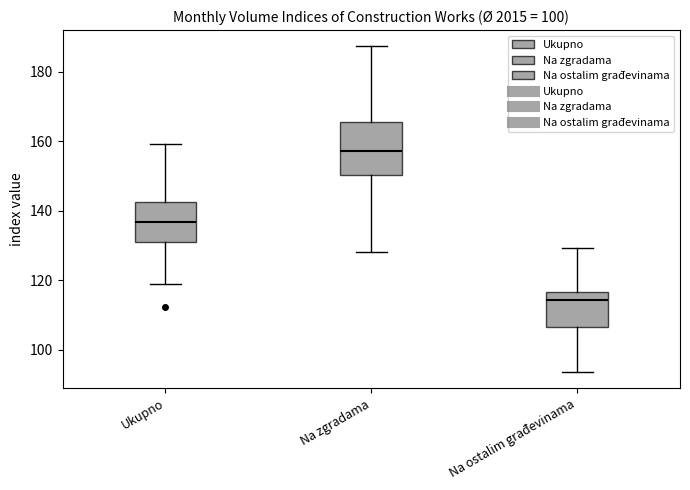

Reading left to right, transcribe this box plot: for each box, give where its median line is, the range the box spans, and where its two whiskers end, as read against the y-axis. The values are not printed on the chart, so give them approximately, as read against the axis.

Ukupno: median 136, box 130 to 142, whiskers 118 to 160
Na zgradama: median 158, box 150 to 166, whiskers 128 to 188
Na ostalim građevinama: median 114, box 106 to 116, whiskers 94 to 130